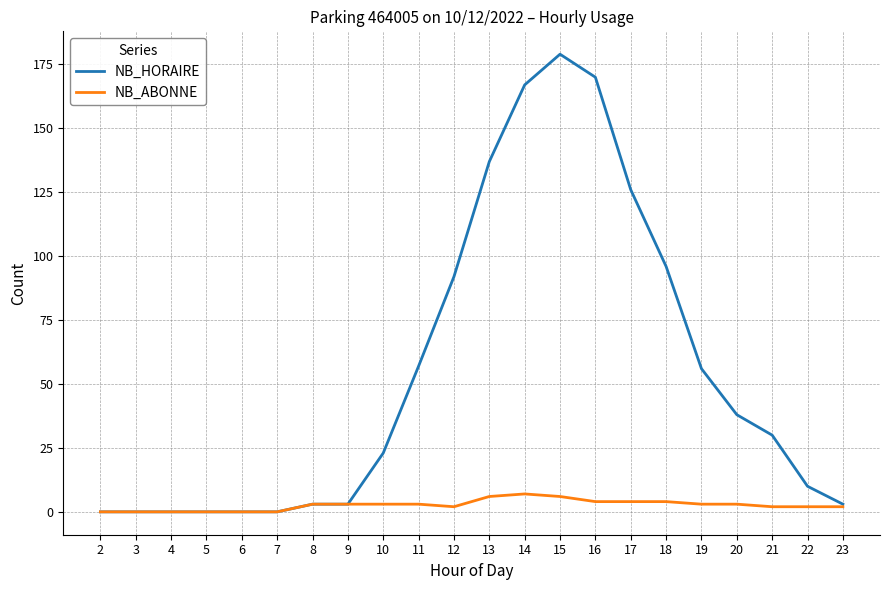

Which category has the highest value in the NB_HORAIRE series?

15